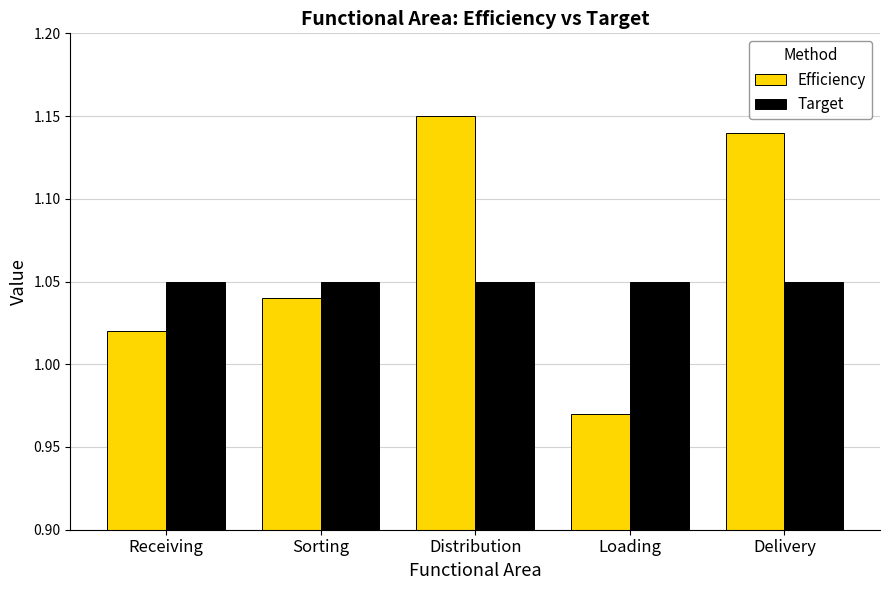

What position from the left is Loading?

4